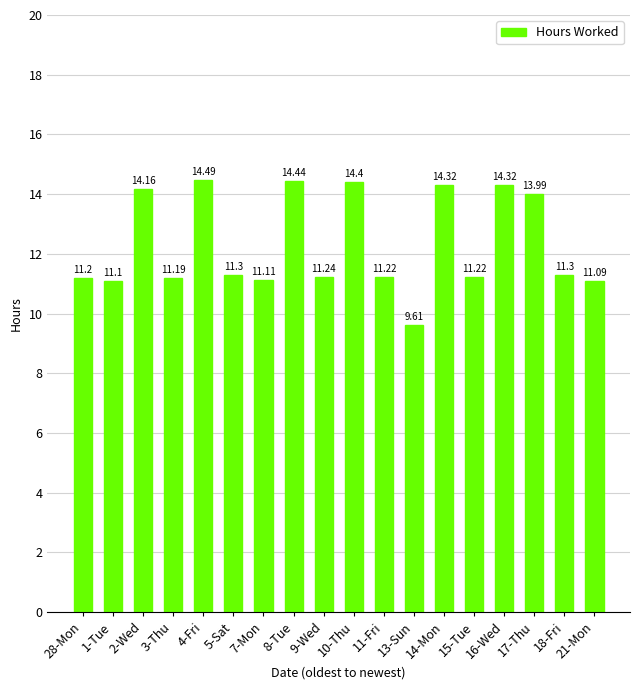

Between 8-Tue and 1-Tue, which is larger?

8-Tue